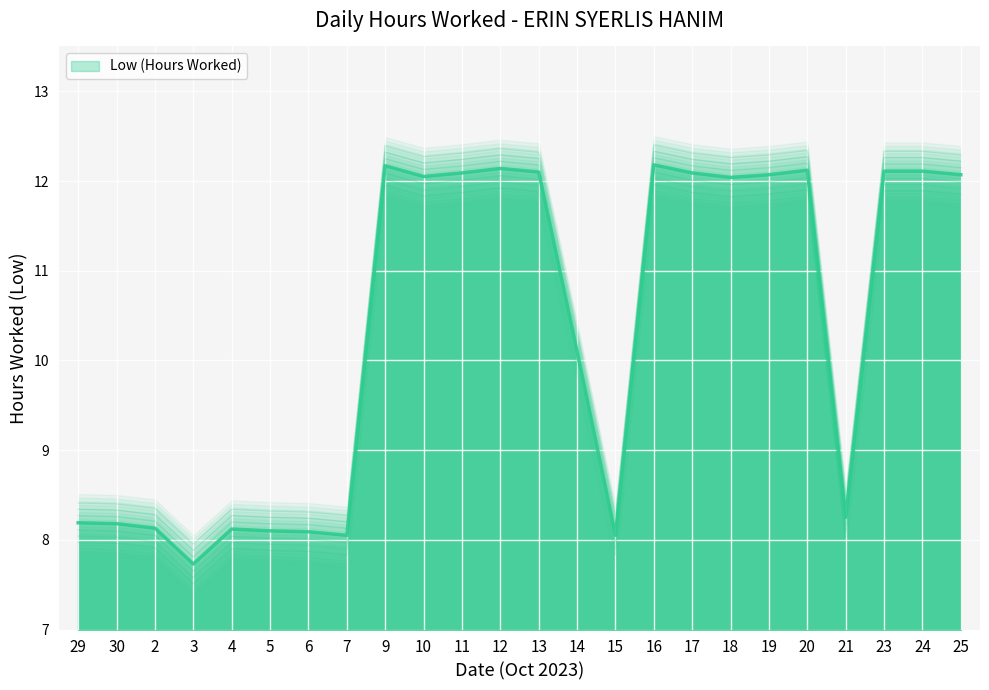

What is the sum of all values?

248.3